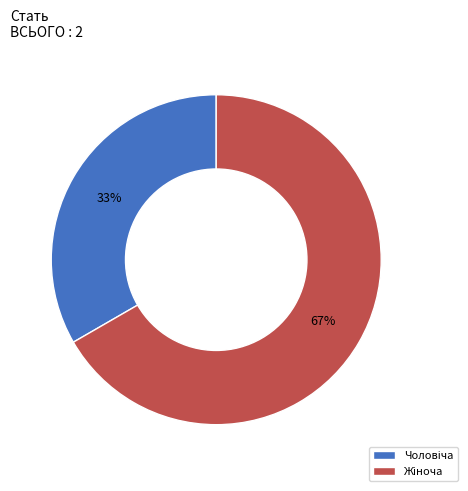

To the nearest percent, what is the average slice percentage?

50%